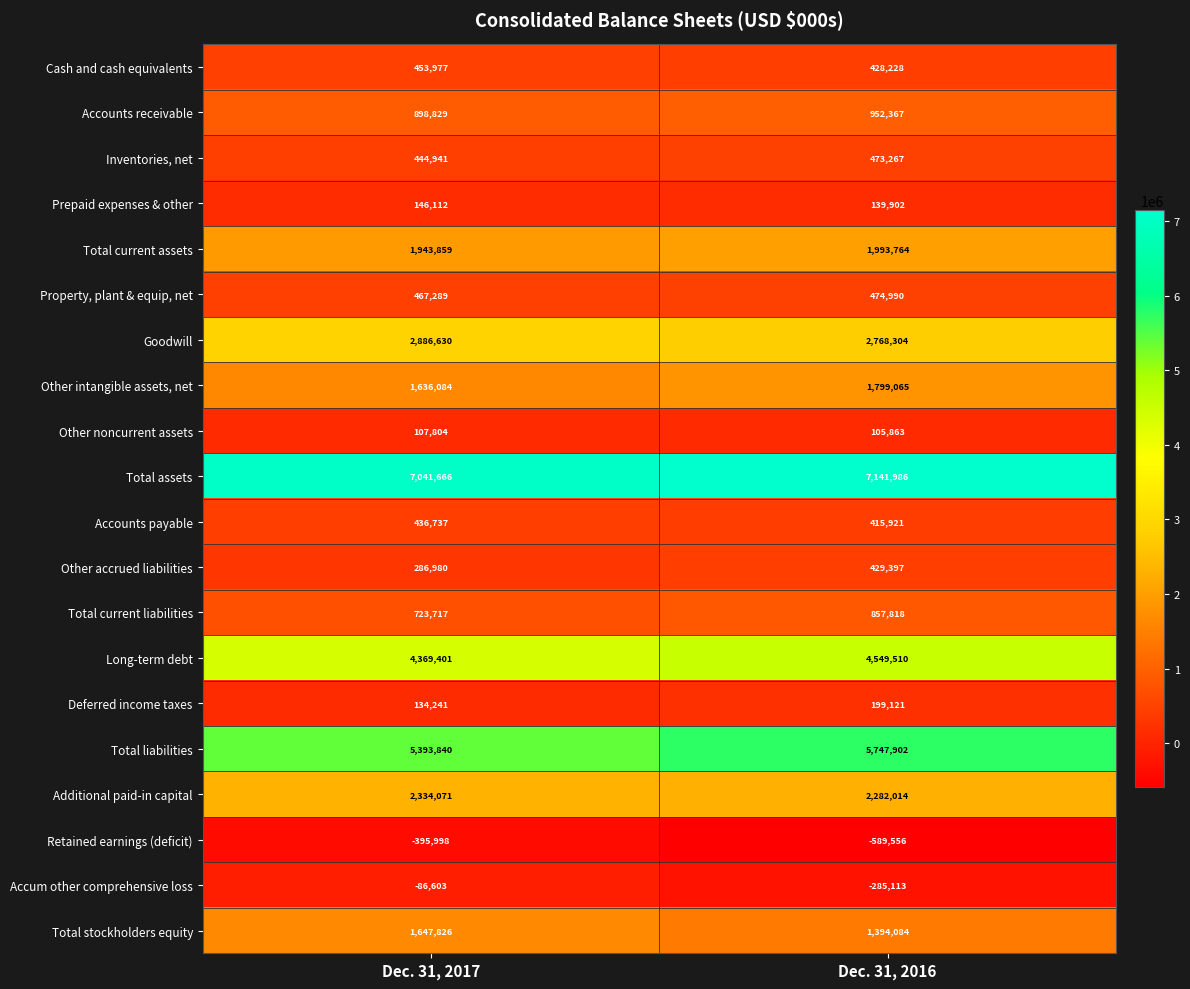

Where is Additional paid-in capital nearest to the value 2308042?

Dec. 31, 2016